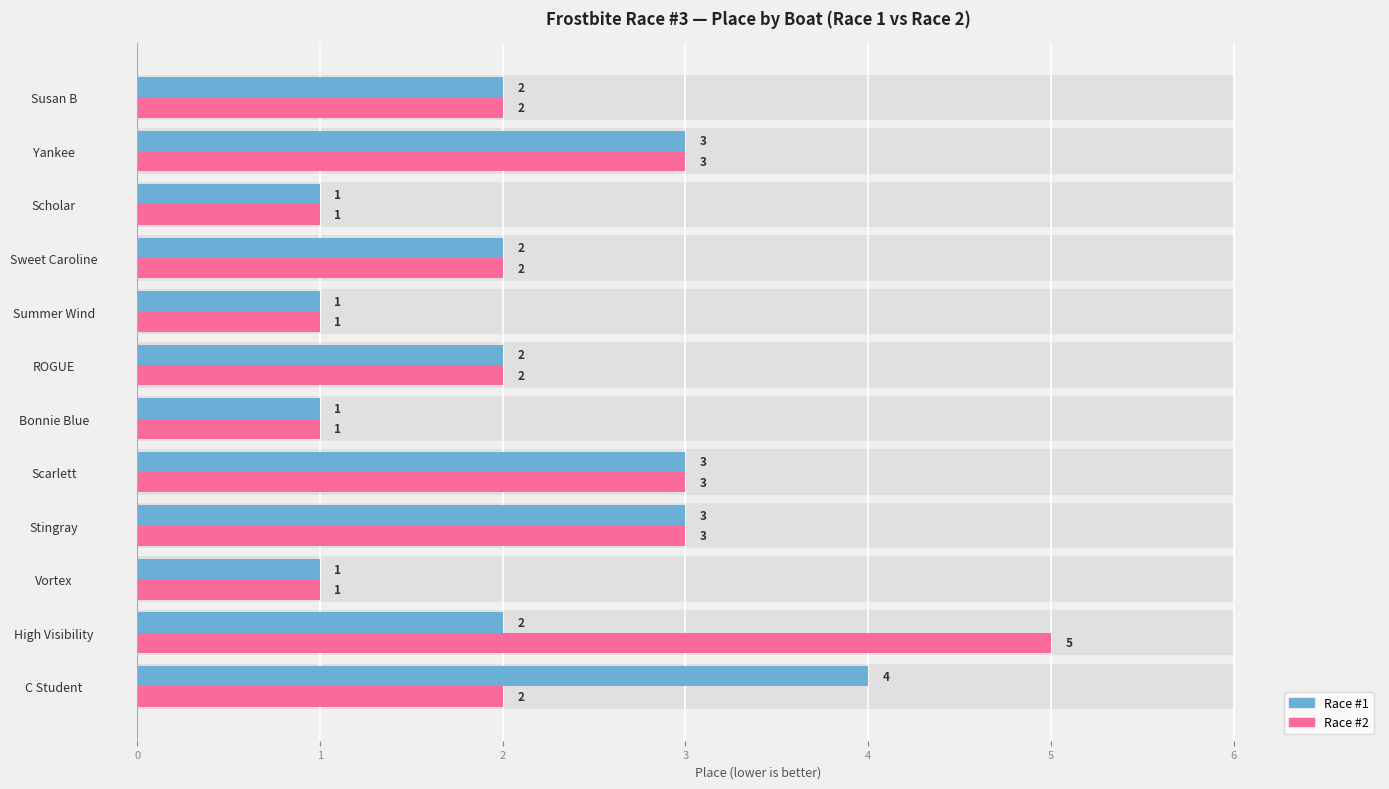

What is the difference between the maximum and minimum values in the Race #2 series?

4